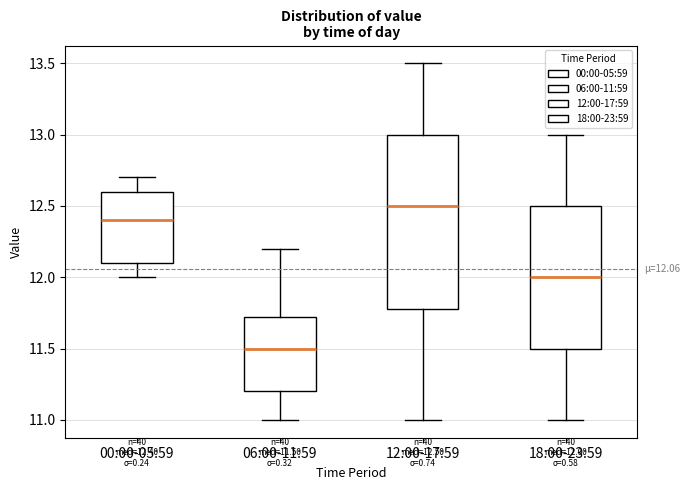

Comparing the boxes themselves (not the whiskers), which one is the tallest?

12:00-17:59